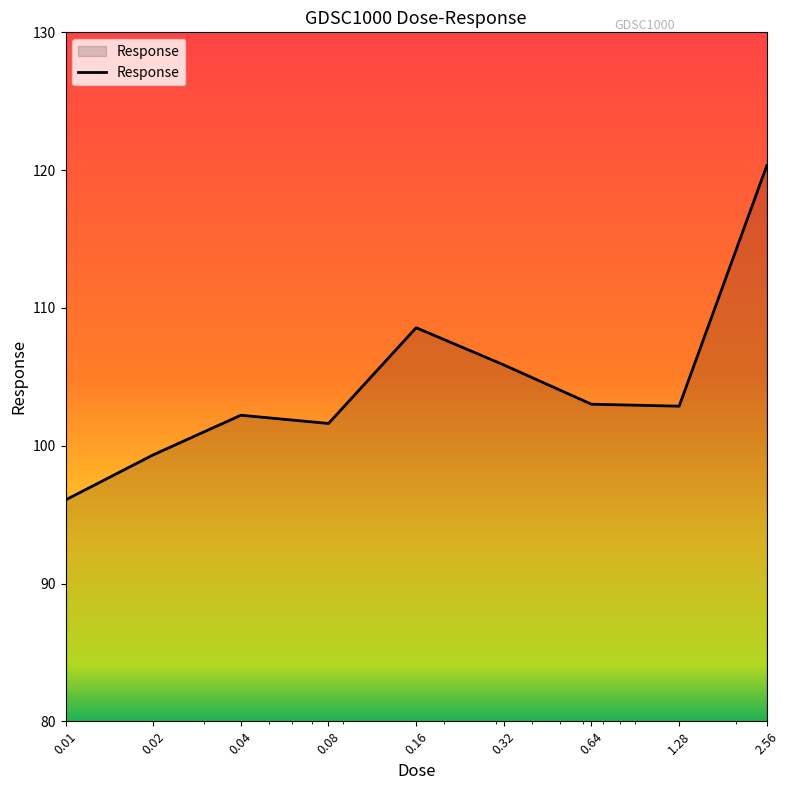

What is the smallest value displayed?

96.1